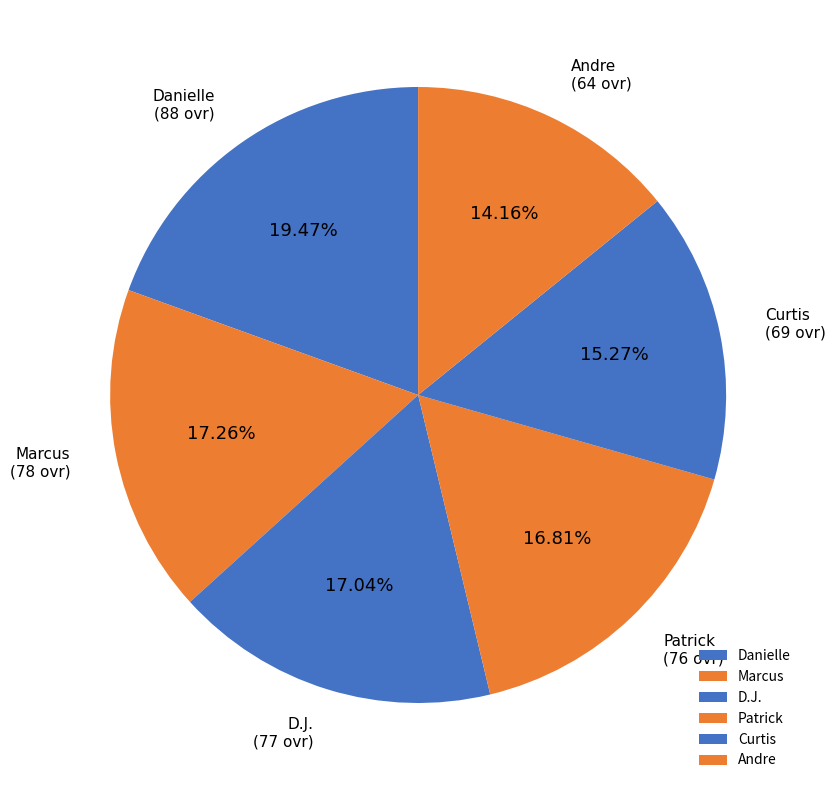

Count the number of slices in the pie.

6